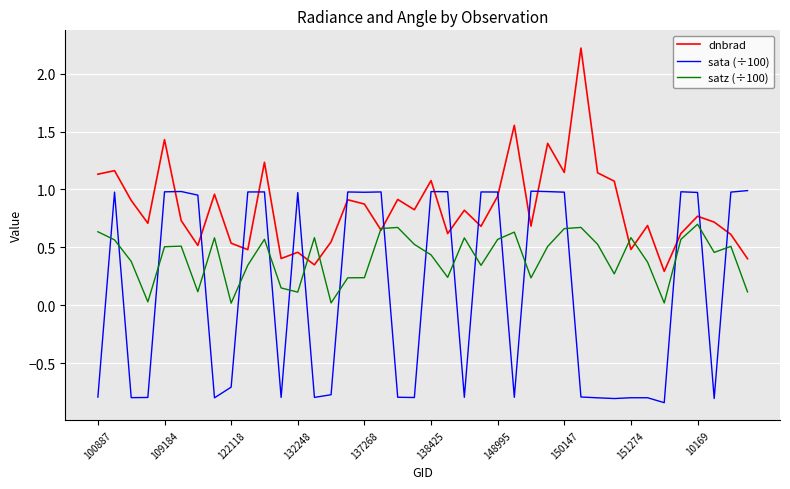

How many times do satz (÷100) and sata (÷100) cross each other?

19